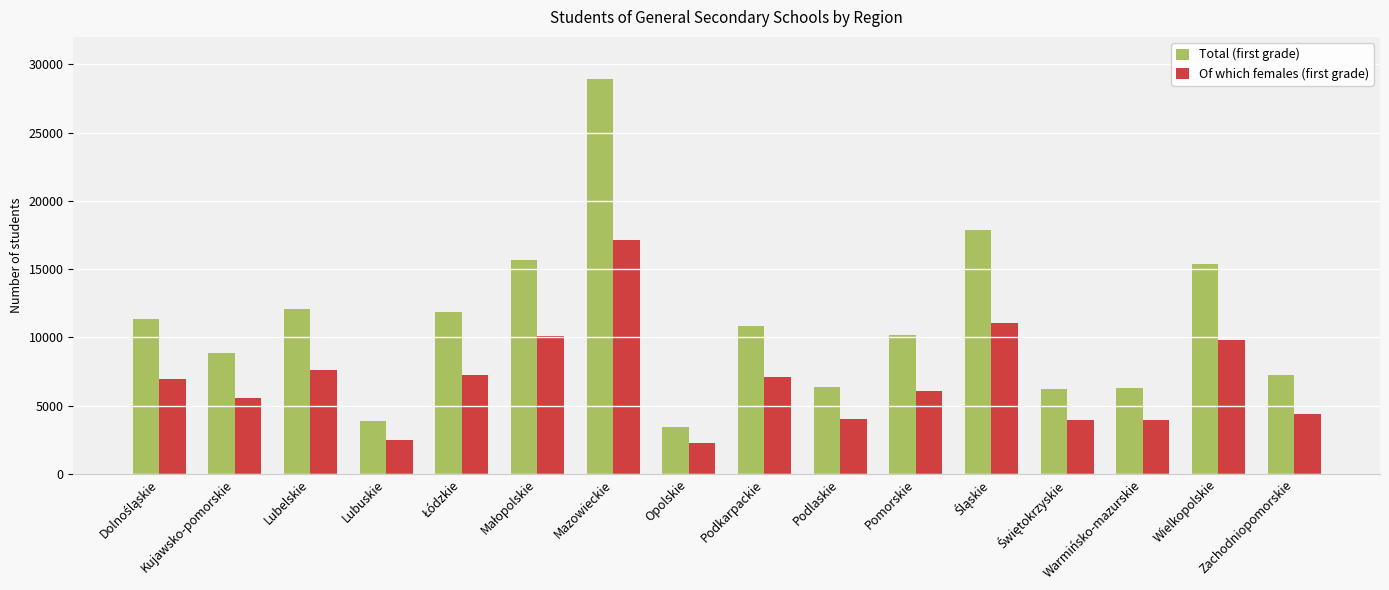

Rank the series by their average value, from highest to lowest.

Total (first grade), Of which females (first grade)